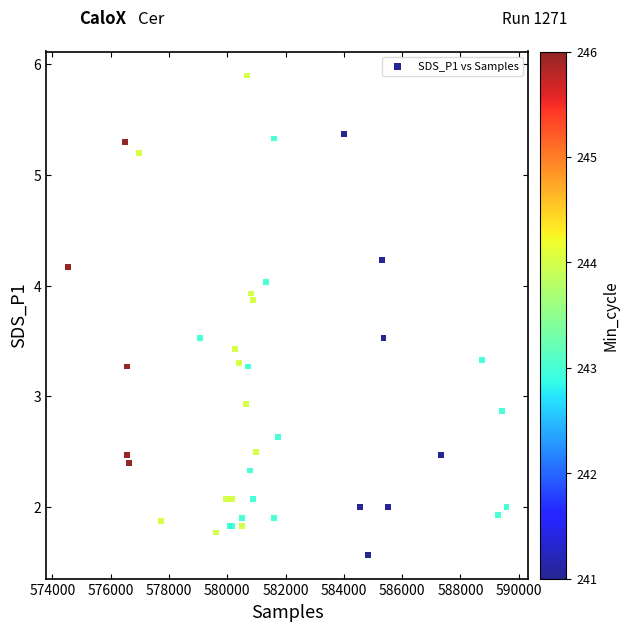

What Y value in the scatter plot is closest to 3?

2.9